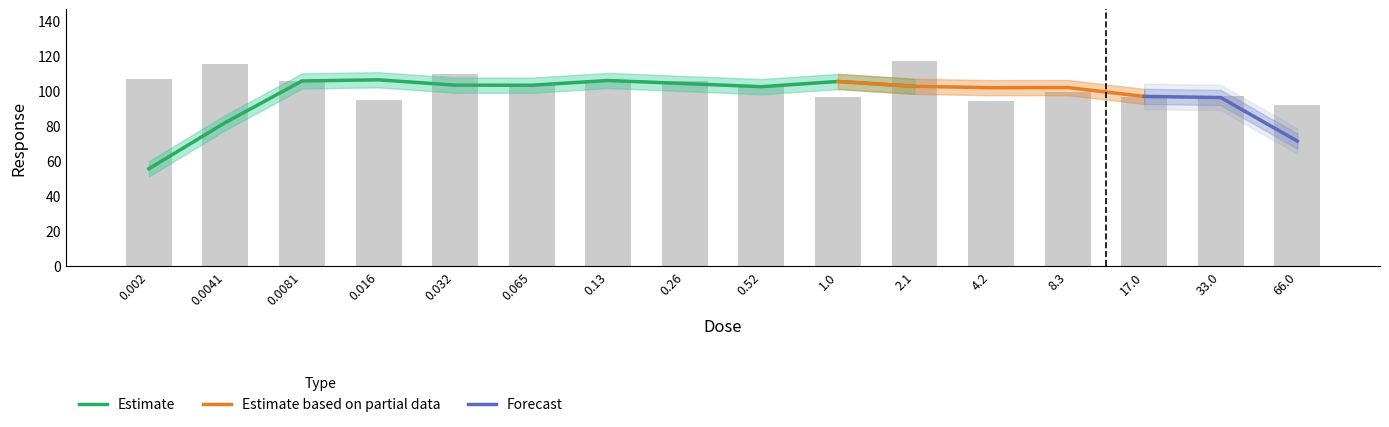

List the labels in order of value, smallest first.

66.0, 4.2, 0.016, 1.0, 17.0, 33.0, 8.3, 0.52, 0.065, 0.13, 0.0081, 0.26, 0.002, 0.032, 0.0041, 2.1